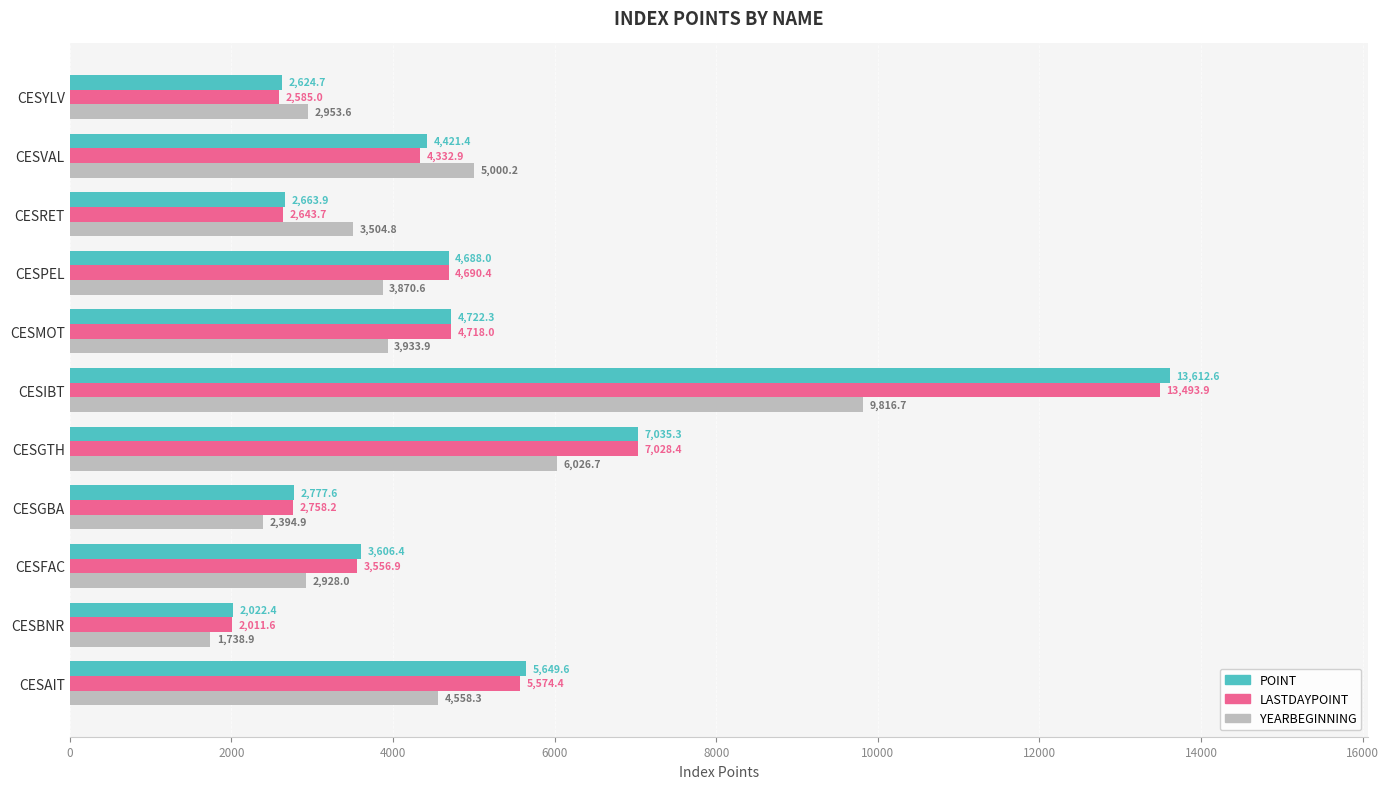

At which label does POINT reach its minimum?

CESBNR